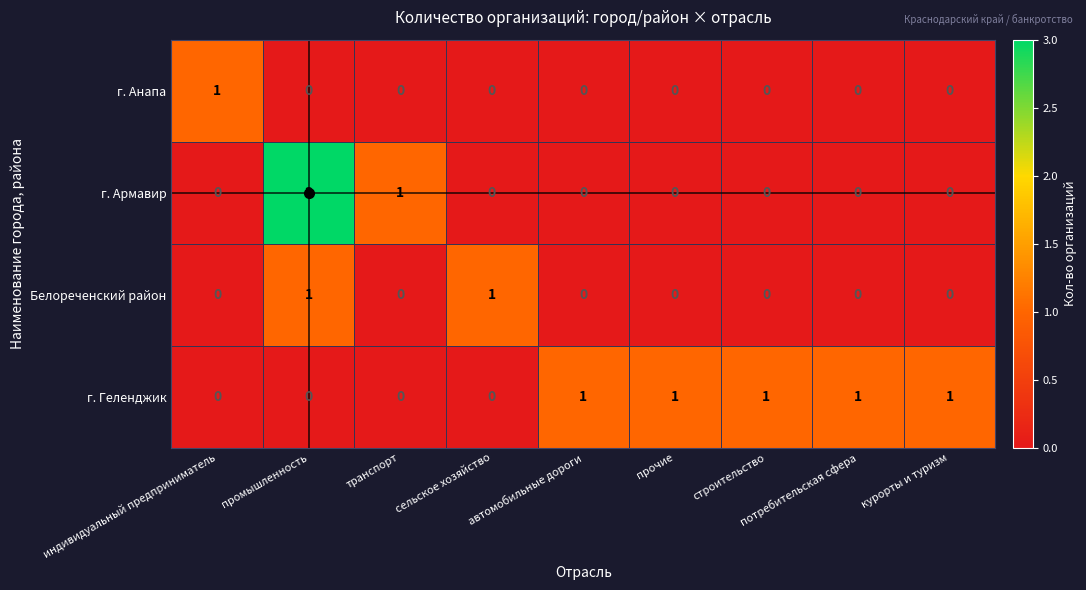

What is the difference between the highest and lowest values at курорты и туризм?

1